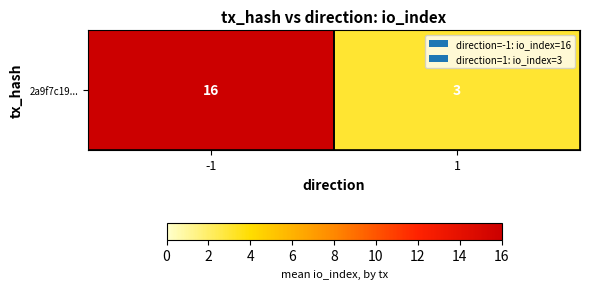

Reading left to right, extract all data points from this chart.

16	3